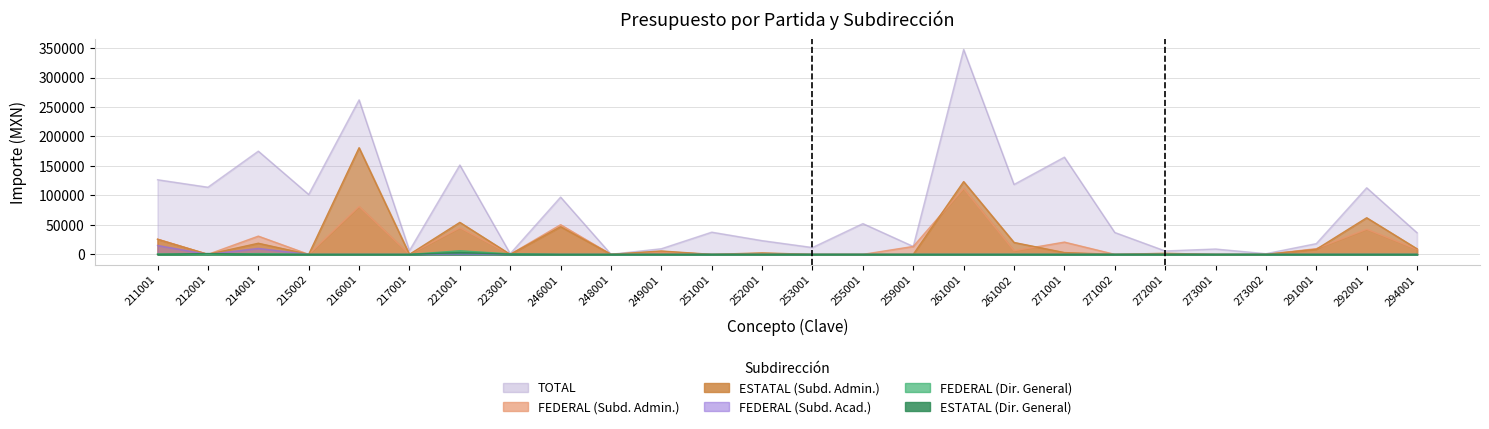

Which series ends up on top after the final intersection of ESTATAL (Dir. General) and FEDERAL (Subd. Acad.)?

FEDERAL (Subd. Acad.)